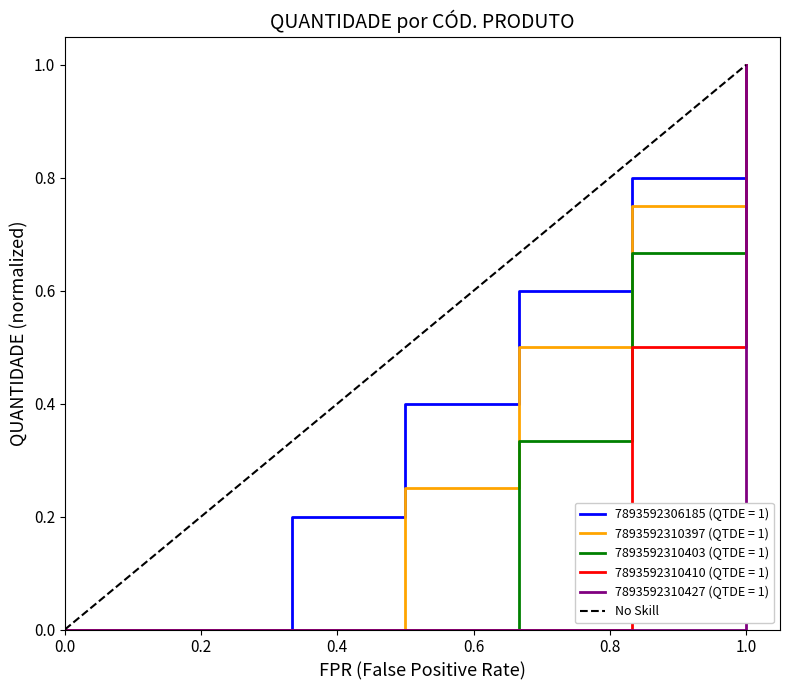

At which label does 7893592306185 (QTDE = 1) reach its peak?

1.0